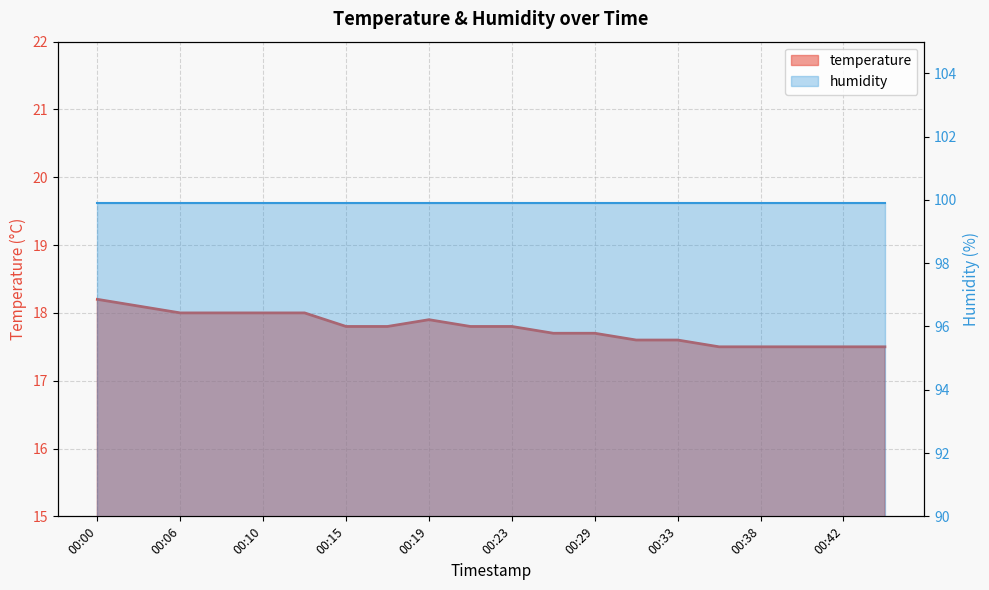

The value at 00:33 is 5.8. True or false?

False